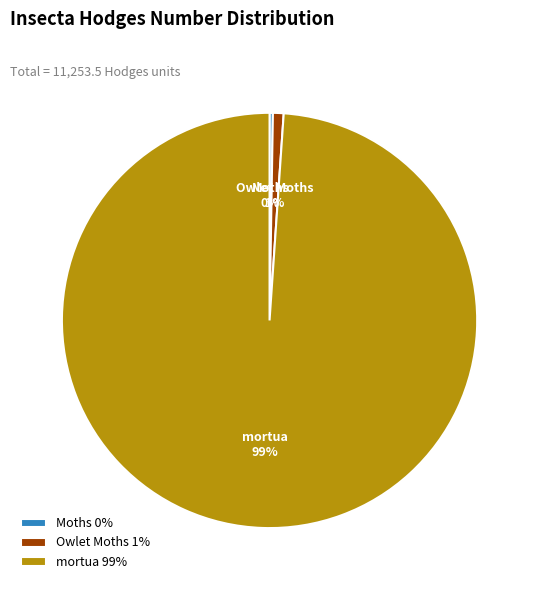

To the nearest percent, what is the difference between the largest and smallest slice percentages?

99%